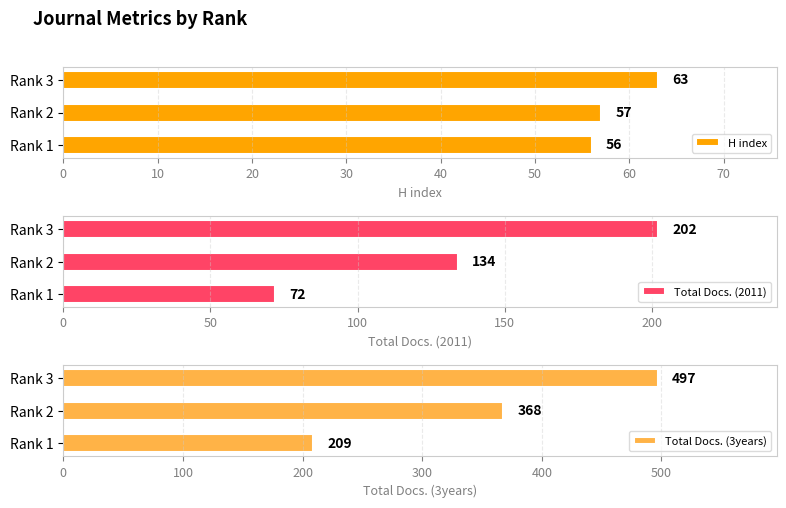

Is it true that Total Docs. (3years) equals 209 at Rank 1?

True